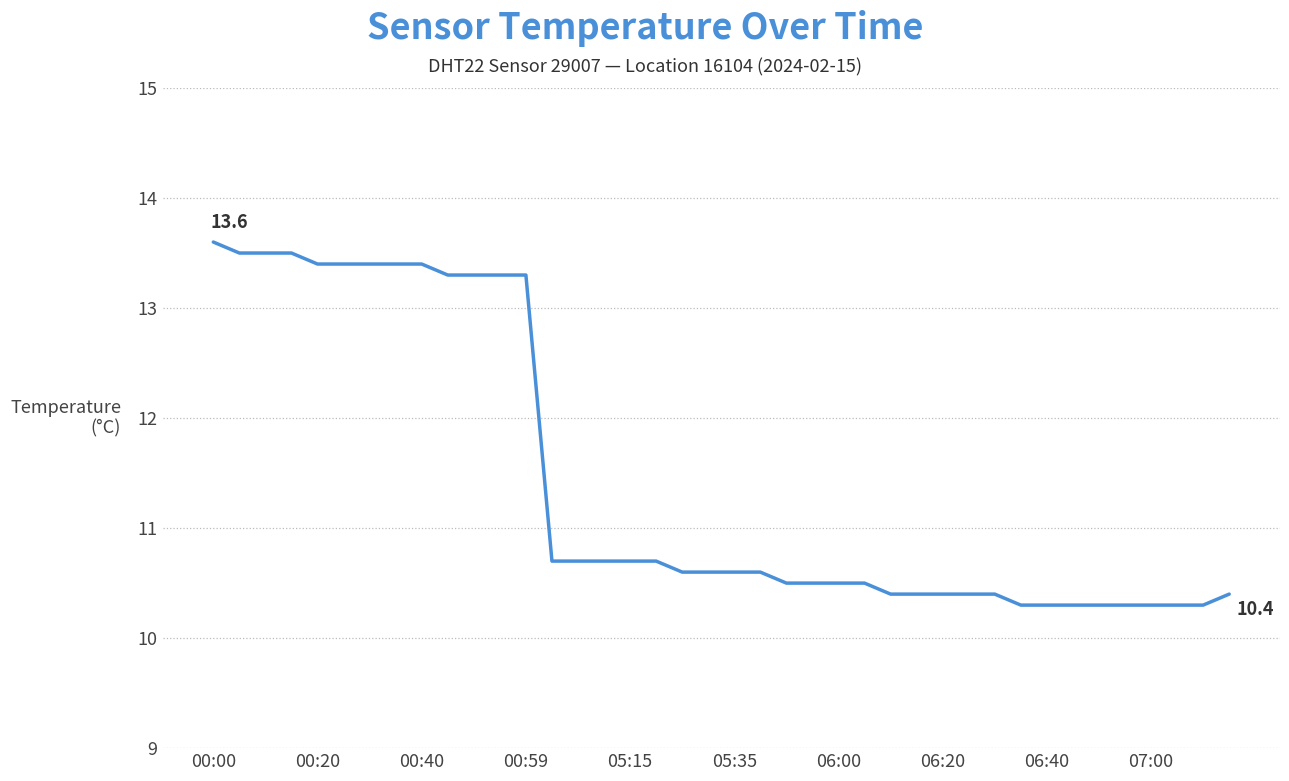

What is the maximum value shown in the chart?

13.6